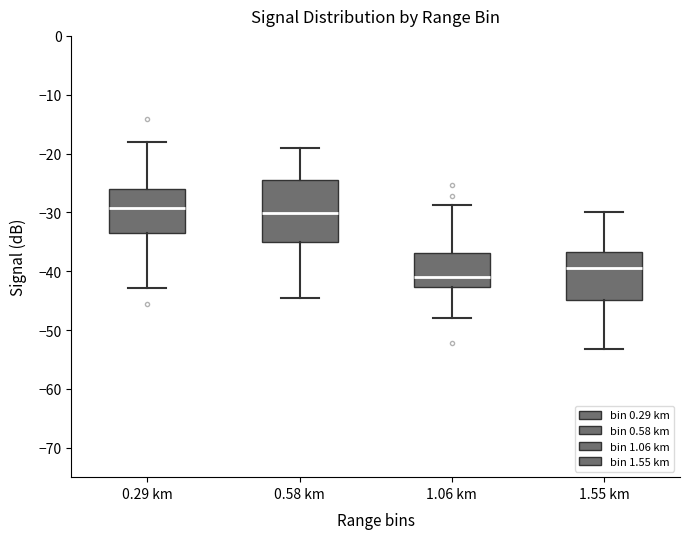

Where does the median line of the box for 0.58 km sit on the y-axis? The values are not printed on the chart, so give them approximately, as read against the axis.

-30